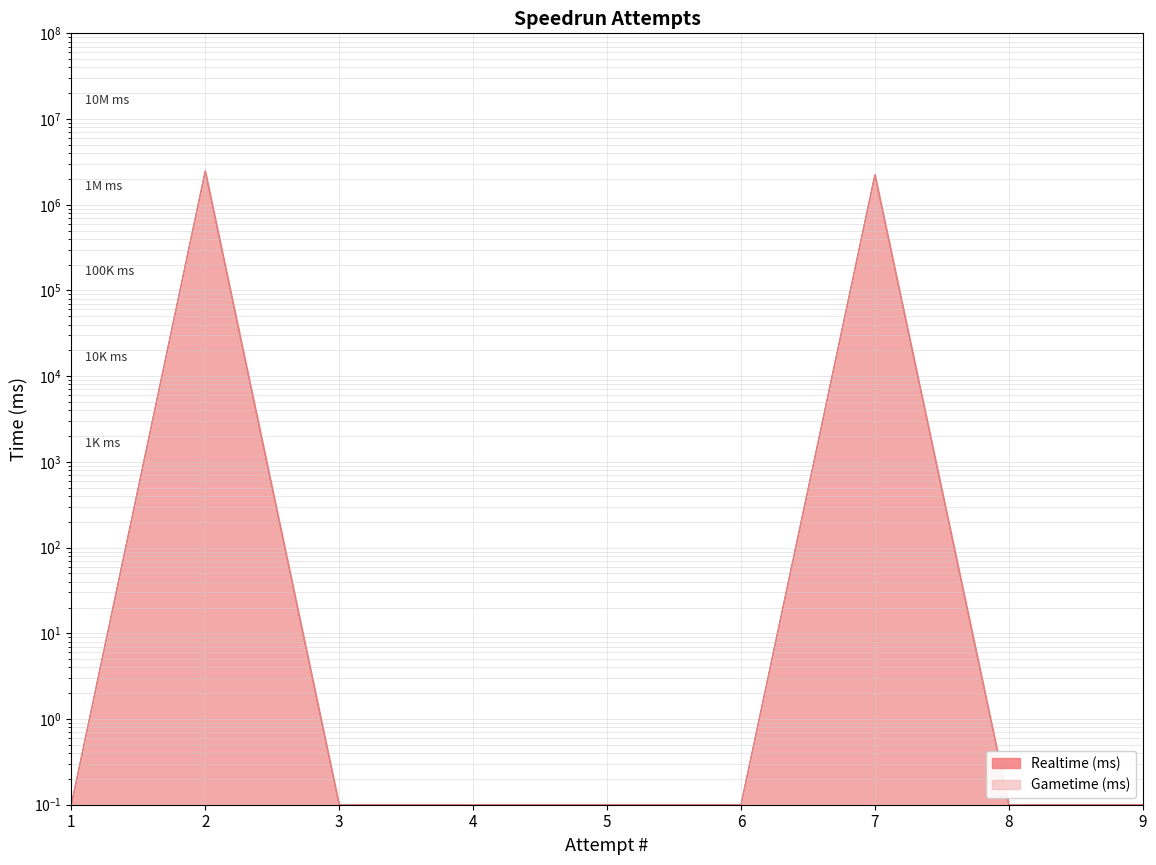

Is it true that Realtime (ms) equals 0.1 at 1?

False